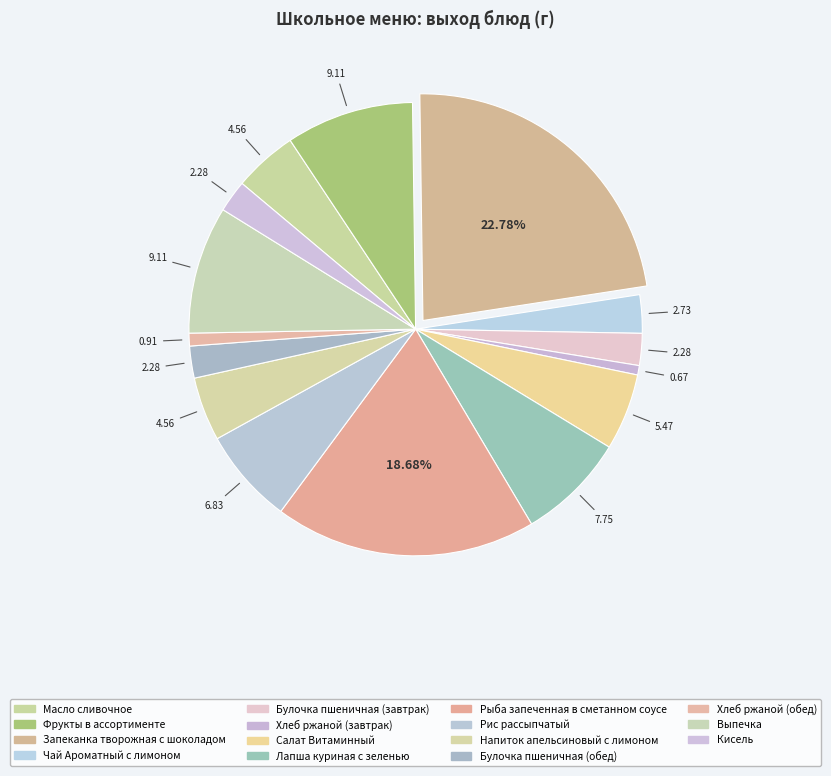

True or false: Выпечка accounts for 24% of the total.

False